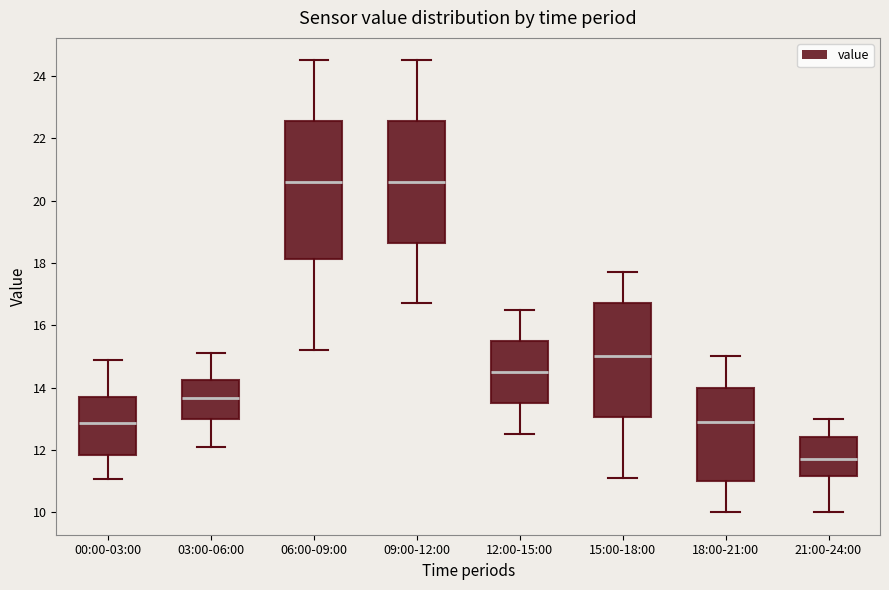

Reading left to right, read every box against the y-axis: the position of its median line, the range the box covers, and the ends of its whiskers. The values are not printed on the chart, so give them approximately, as read against the axis.

00:00-03:00: median 12.8, box 11.8 to 13.6, whiskers 11.0 to 14.8
03:00-06:00: median 13.6, box 13.0 to 14.2, whiskers 12.2 to 15.2
06:00-09:00: median 20.6, box 18.2 to 22.6, whiskers 15.2 to 24.6
09:00-12:00: median 20.6, box 18.6 to 22.6, whiskers 16.8 to 24.6
12:00-15:00: median 14.6, box 13.6 to 15.6, whiskers 12.6 to 16.6
15:00-18:00: median 15.0, box 13.0 to 16.8, whiskers 11.2 to 17.8
18:00-21:00: median 13.0, box 11.0 to 14.0, whiskers 10.0 to 15.0
21:00-24:00: median 11.8, box 11.2 to 12.4, whiskers 10.0 to 13.0